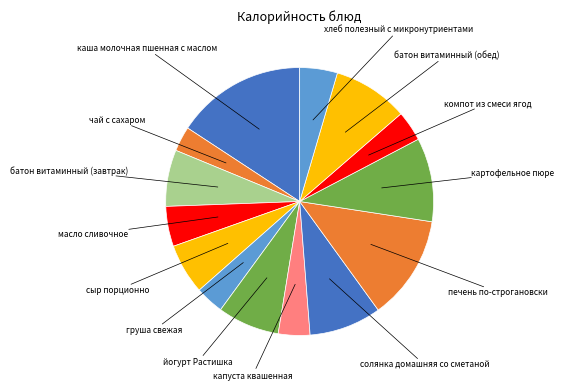

Is it true that йогурт Растишка is 1% of the pie?

False